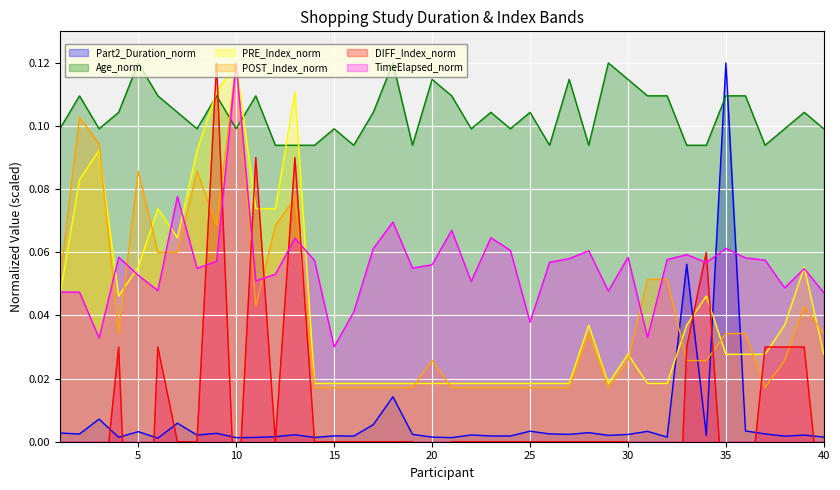

Reading right to left, list all the values displayed in this chart.

DurationinsecondsofShopping_Study_Part2: 40=0.0	39=0.0	38=0.0	37=0.0	36=0.0	35=0.1	34=0.0	33=0.1	32=0.0	31=0.0	30=0.0	29=0.0	28=0.0	27=0.0	26=0.0	25=0.0	24=0.0	23=0.0	22=0.0	21=0.0	20=0.0	19=0.0	18=0.0	17=0.0	16=0.0	15=0.0	14=0.0	13=0.0	12=0.0	11=0.0	10=0.0	9=0.0	8=0.0	7=0.0	6=0.0	5=0.0	4=0.0	3=0.0	2=0.0	1=0.0
age: 40=0.1	39=0.1	38=0.1	37=0.1	36=0.1	35=0.1	34=0.1	33=0.1	32=0.1	31=0.1	30=0.1	29=0.1	28=0.1	27=0.1	26=0.1	25=0.1	24=0.1	23=0.1	22=0.1	21=0.1	20=0.1	19=0.1	18=0.1	17=0.1	16=0.1	15=0.1	14=0.1	13=0.1	12=0.1	11=0.1	10=0.1	9=0.1	8=0.1	7=0.1	6=0.1	5=0.1	4=0.1	3=0.1	2=0.1	1=0.1
PRE_UrgeIntent_INDEX: 40=0.0	39=0.1	38=0.0	37=0.0	36=0.0	35=0.0	34=0.0	33=0.0	32=0.0	31=0.0	30=0.0	29=0.0	28=0.0	27=0.0	26=0.0	25=0.0	24=0.0	23=0.0	22=0.0	21=0.0	20=0.0	19=0.0	18=0.0	17=0.0	16=0.0	15=0.0	14=0.0	13=0.1	12=0.1	11=0.1	10=0.1	9=0.1	8=0.1	7=0.1	6=0.1	5=0.1	4=0.0	3=0.1	2=0.1	1=0.0
POST_UrgeIntent_INDEX: 40=0.0	39=0.0	38=0.0	37=0.0	36=0.0	35=0.0	34=0.0	33=0.0	32=0.1	31=0.1	30=0.0	29=0.0	28=0.0	27=0.0	26=0.0	25=0.0	24=0.0	23=0.0	22=0.0	21=0.0	20=0.0	19=0.0	18=0.0	17=0.0	16=0.0	15=0.0	14=0.0	13=0.1	12=0.1	11=0.0	10=0.1	9=0.1	8=0.1	7=0.1	6=0.1	5=0.1	4=0.0	3=0.1	2=0.1	1=0.1
DIFF_UrgeIntent_INDEX: 40=-0.0	39=0.0	38=0.0	37=0.0	36=-0.0	35=-0.0	34=0.1	33=0.0	32=-0.1	31=-0.1	30=0.0	29=0.0	28=0.0	27=0.0	26=0.0	25=0.0	24=0.0	23=0.0	22=0.0	21=0.0	20=-0.0	19=0.0	18=0.0	17=0.0	16=0.0	15=0.0	14=0.0	13=0.1	12=0.0	11=0.1	10=-0.0	9=0.1	8=0.0	7=0.0	6=0.0	5=-0.1	4=0.0	3=-0.0	2=-0.1	1=-0.0
TimeElapsed_Hours: 40=0.0	39=0.1	38=0.0	37=0.1	36=0.1	35=0.1	34=0.1	33=0.1	32=0.1	31=0.0	30=0.1	29=0.0	28=0.1	27=0.1	26=0.1	25=0.0	24=0.1	23=0.1	22=0.1	21=0.1	20=0.1	19=0.1	18=0.1	17=0.1	16=0.0	15=0.0	14=0.1	13=0.1	12=0.1	11=0.1	10=0.1	9=0.1	8=0.1	7=0.1	6=0.0	5=0.1	4=0.1	3=0.0	2=0.0	1=0.0